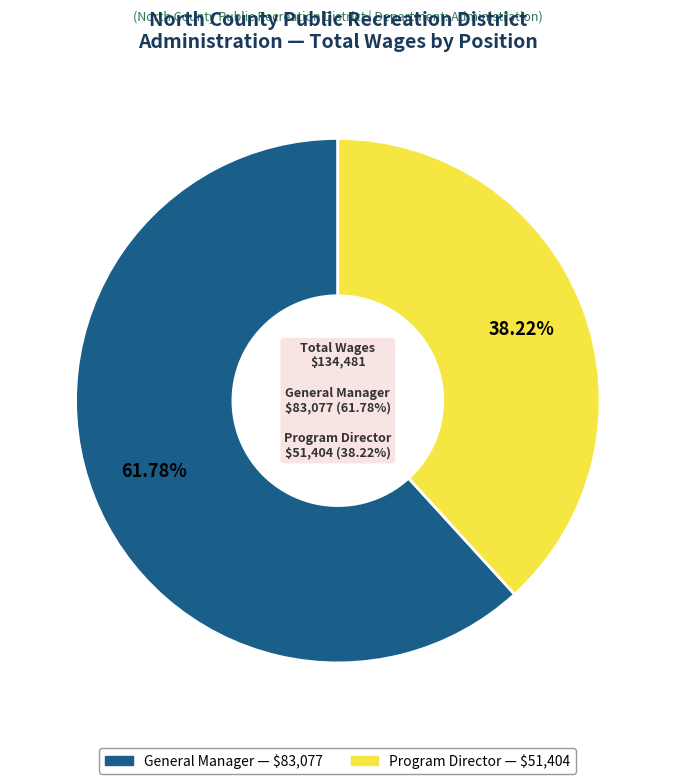

True or false: General Manager accounts for 68% of the total.

False